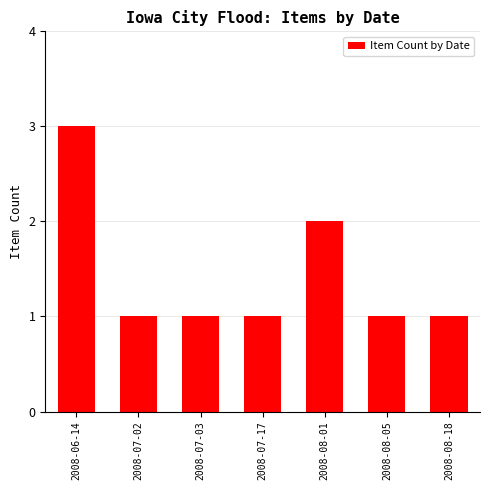

What is the average value?

1